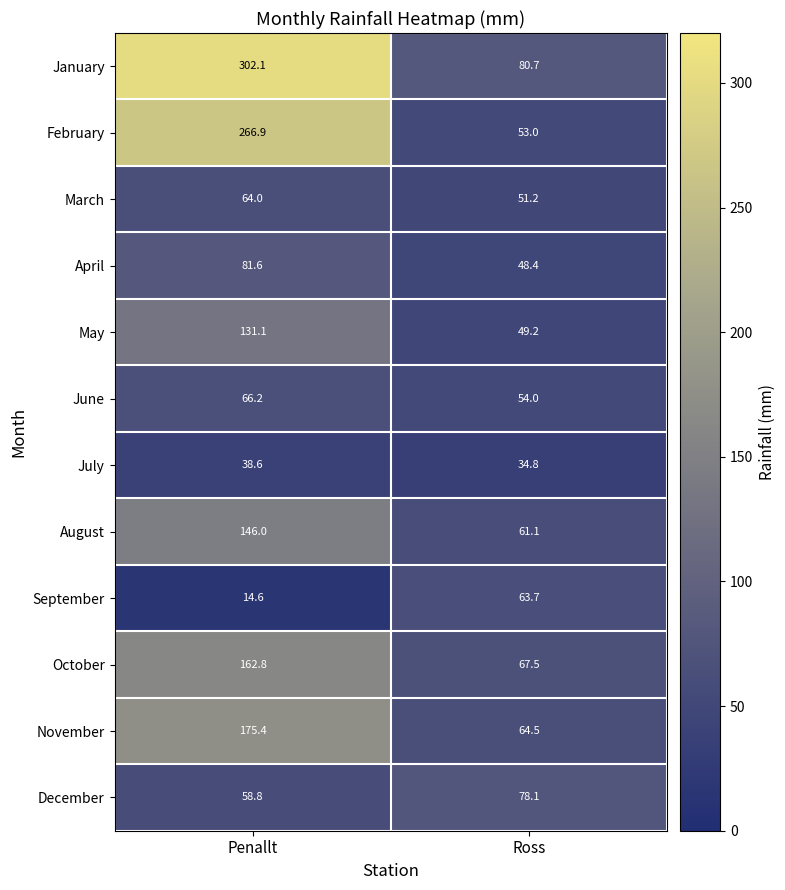

At which category is the sum across all series the highest?

Penallt